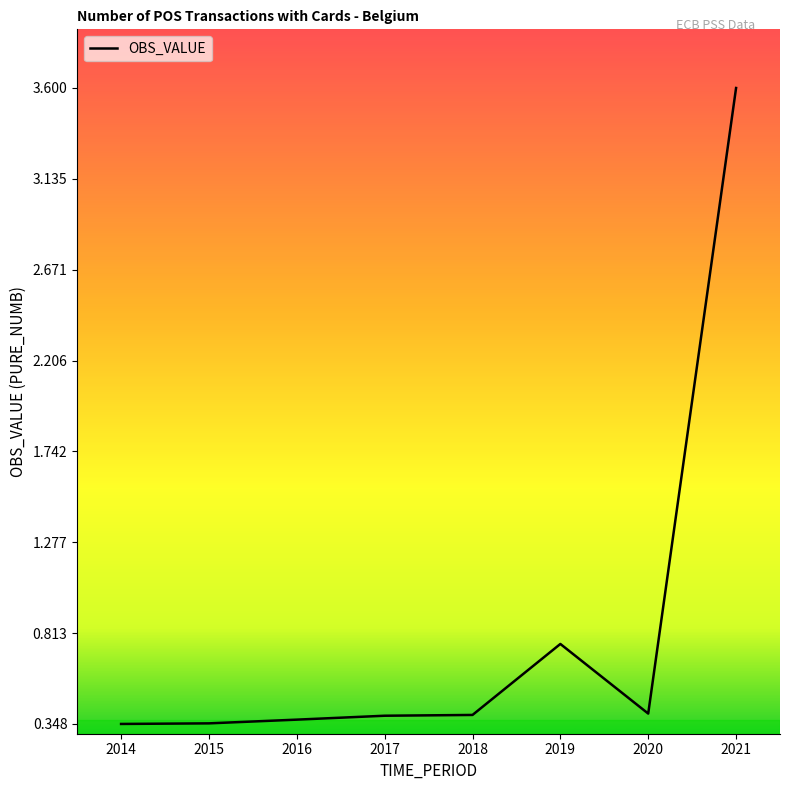

What is the difference between the maximum and minimum values?

3.3